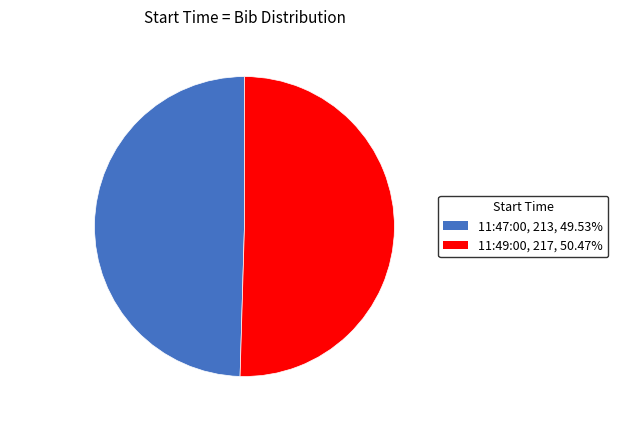

Combined, do 11:49:00 and 11:47:00 account for over 50%?

Yes